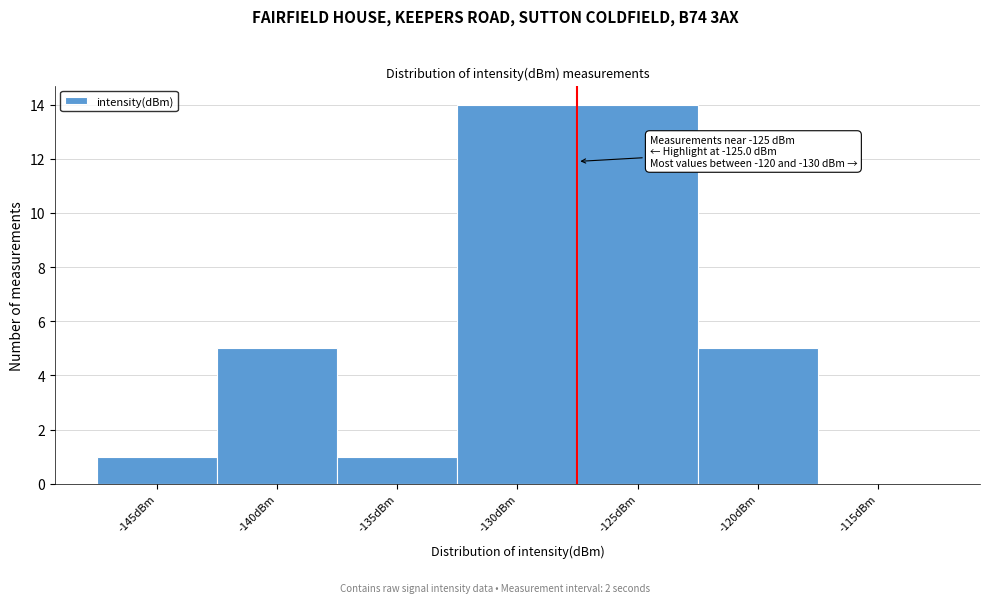

Reading right to left, transcribe all the data shown in this chart.

-115dBm=0	-120dBm=5	-125dBm=14	-130dBm=14	-135dBm=1	-140dBm=5	-145dBm=1